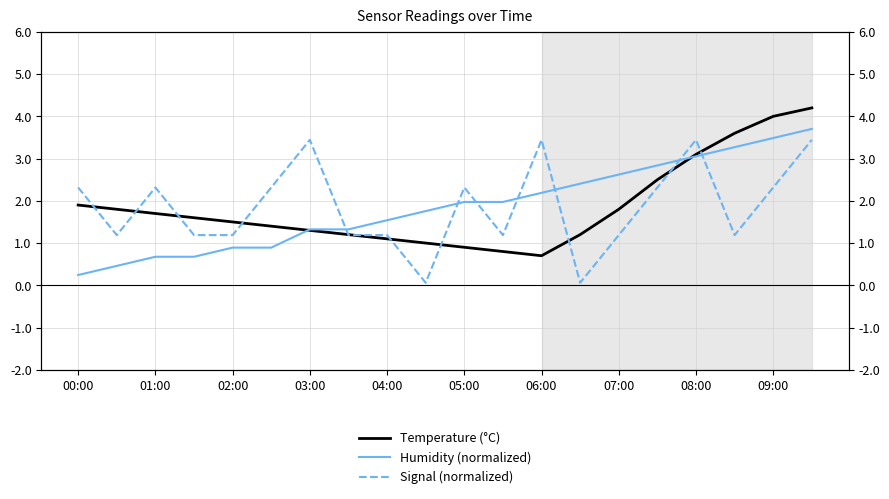

At which category does Temperature (°C) reach its first local valley?

06:00